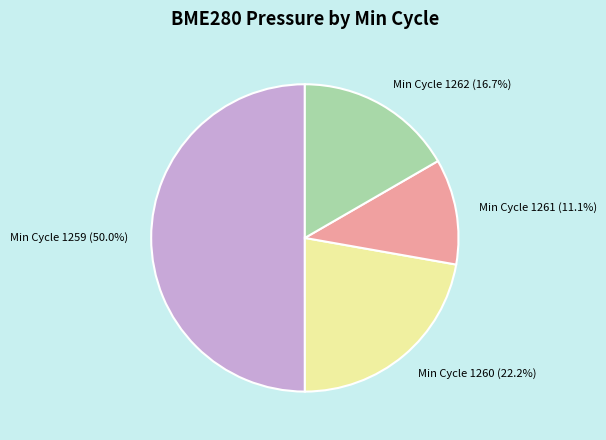

Count the number of slices in the pie.

4